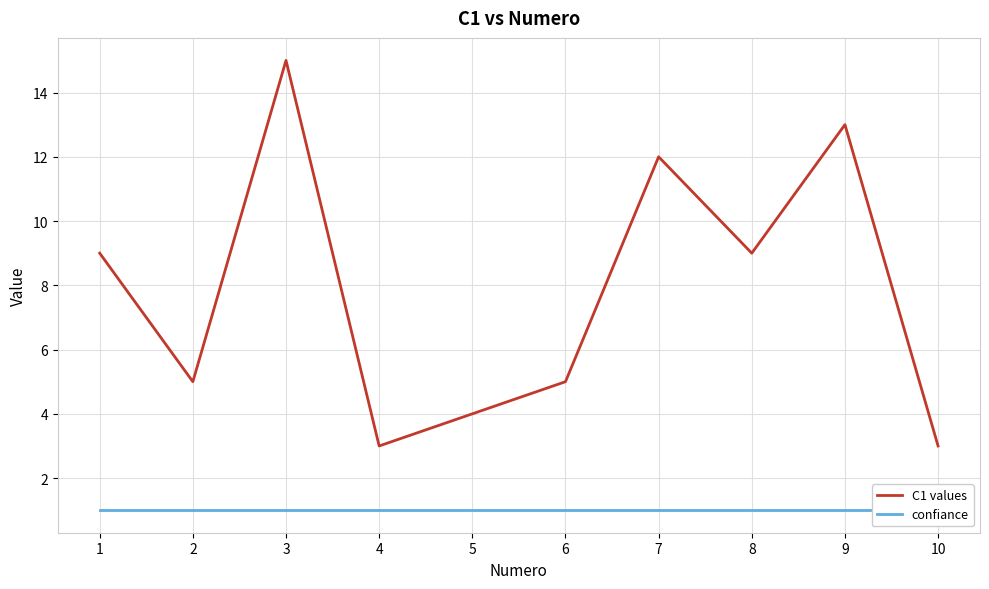

True or false: confiance and C1 values intersect in this chart.

False